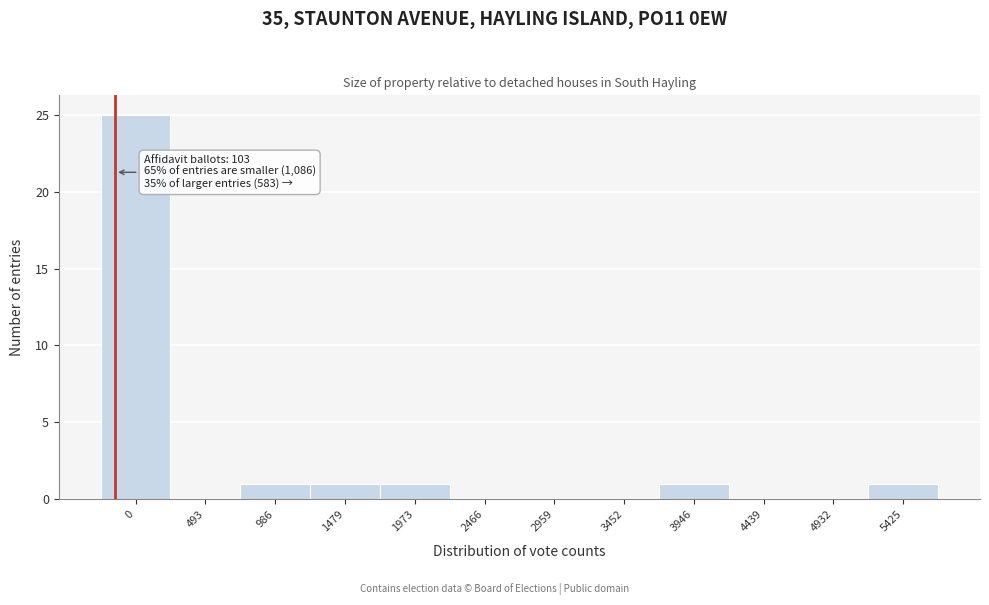

Reading right to left, transcribe all the data shown in this chart.

5425=1	4932=0	4439=0	3946=1	3452=0	2959=0	2466=0	1973=1	1479=1	986=1	493=0	0=25